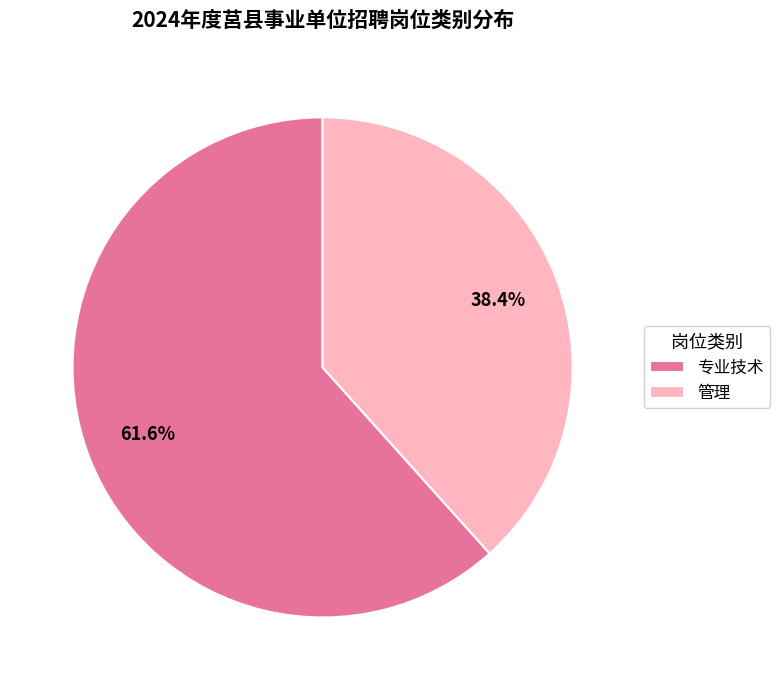

Which category has the biggest portion of the pie?

专业技术